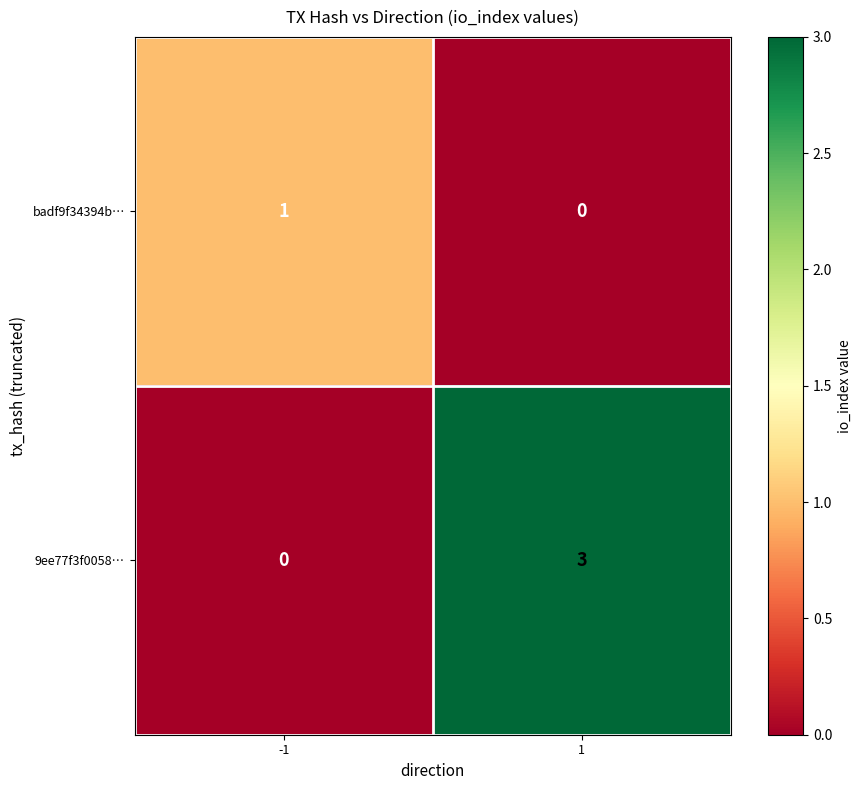

Is it true that 9ee77f3f0058… equals 0 at -1?

True